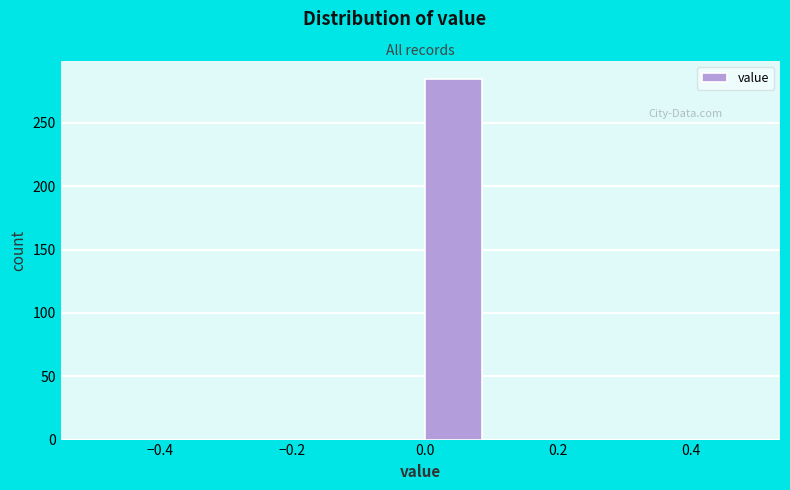

Reading left to right, list every bar in this chart as the range it spans on the x-axis followed by its height. The values are not printed on the chart, so give them approximately, as read against the axis.

-0.5 to -0.4: 0
-0.4 to -0.3: 0
-0.3 to -0.2: 0
-0.2 to -0.1: 0
-0.1 to 0.0: 0
0.0 to 0.1: 285
0.1 to 0.2: 0
0.2 to 0.3: 0
0.3 to 0.4: 0
0.4 to 0.5: 0